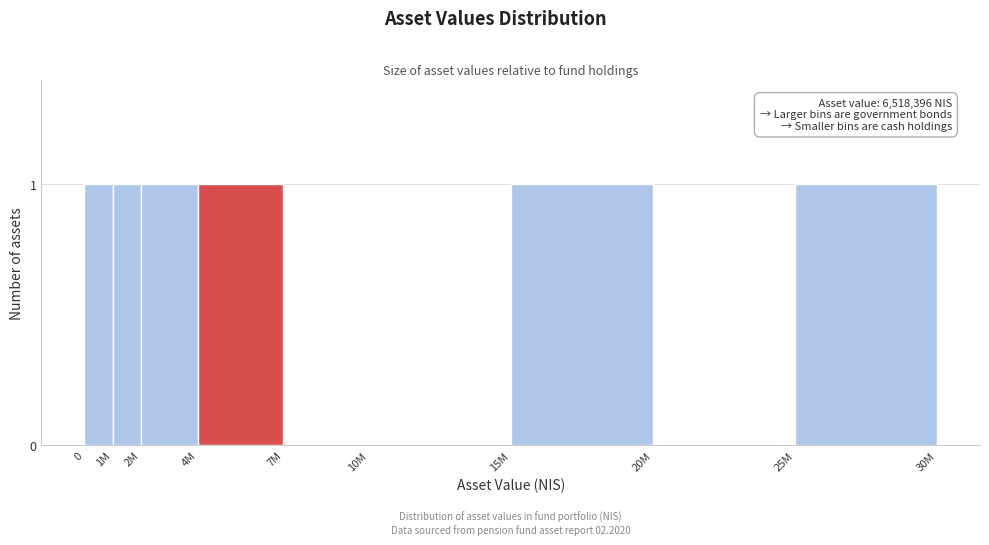

Reading left to right, list all the values displayed in this chart.

0=1	1M=1	2M=1	4M=1	7M=0	10M=0	15M=1	20M=0	25M=1